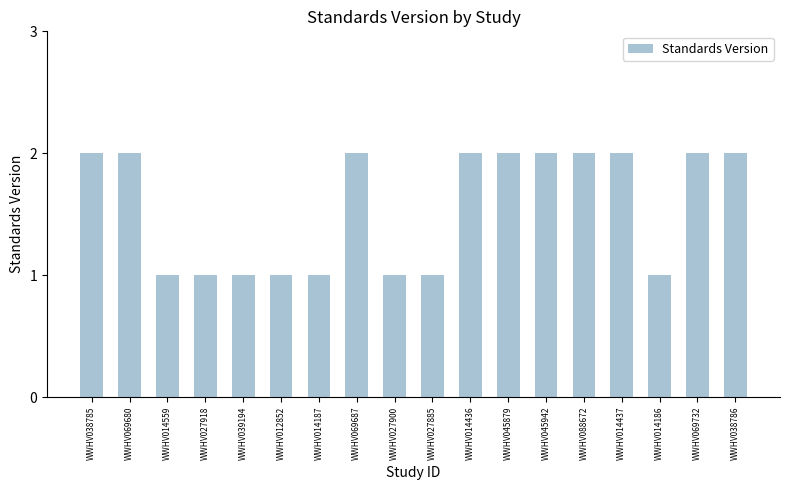

The chart shows a value of 4 at WWHV014437. True or false?

False